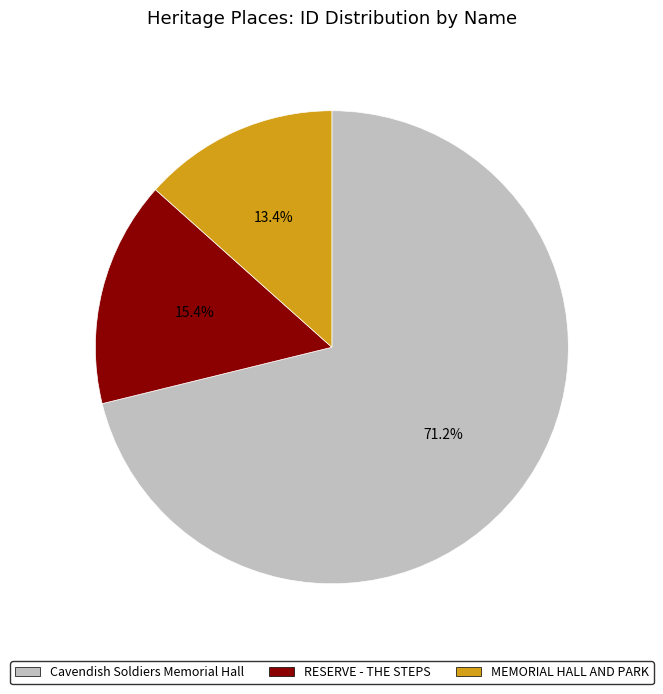

Which category has the biggest portion of the pie?

Cavendish Soldiers Memorial Hall